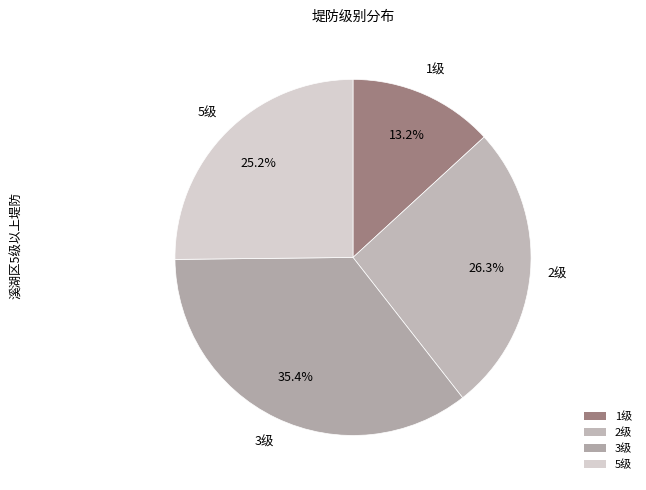

Approximately how many times larger is the value at 3级 compared to 1级?

2.7